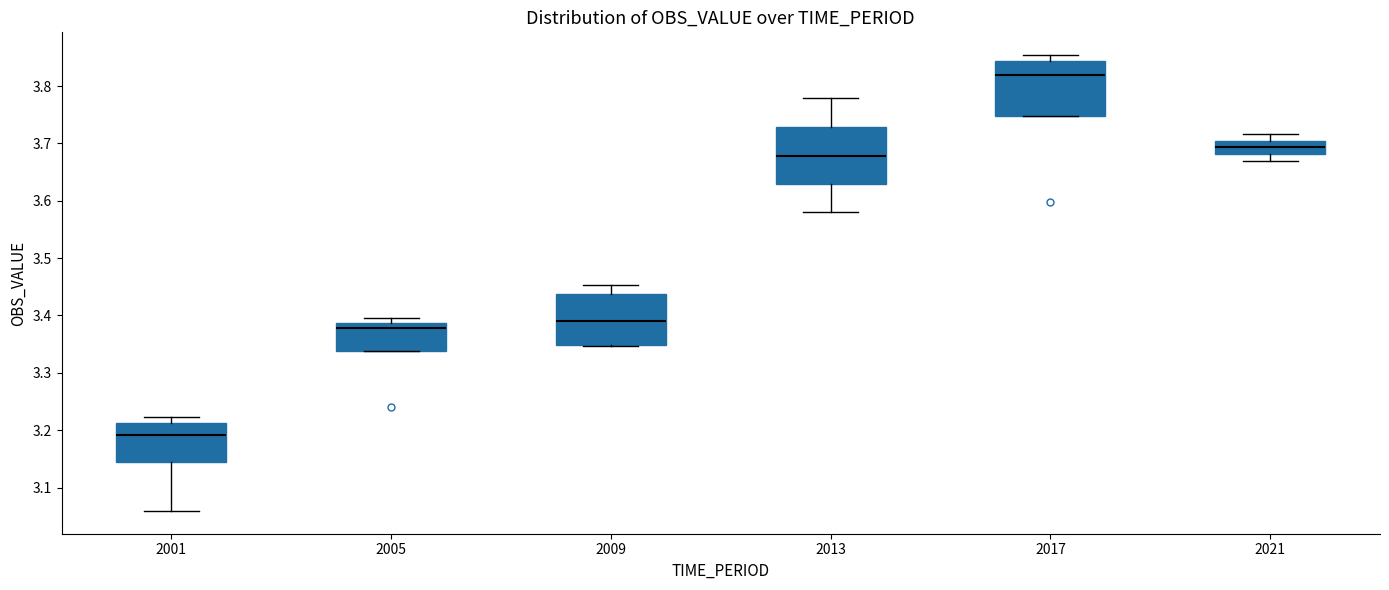

Reading left to right, transcribe this box plot: for each box, give where its median line is, the range the box spans, and where its two whiskers end, as read against the y-axis. The values are not printed on the chart, so give them approximately, as read against the axis.

2001: median 3.19, box 3.14 to 3.21, whiskers 3.06 to 3.22
2005: median 3.38, box 3.34 to 3.39, whiskers 3.34 to 3.40
2009: median 3.39, box 3.35 to 3.44, whiskers 3.35 to 3.45
2013: median 3.68, box 3.63 to 3.73, whiskers 3.58 to 3.78
2017: median 3.82, box 3.75 to 3.84, whiskers 3.75 to 3.85
2021: median 3.69, box 3.68 to 3.70, whiskers 3.67 to 3.72